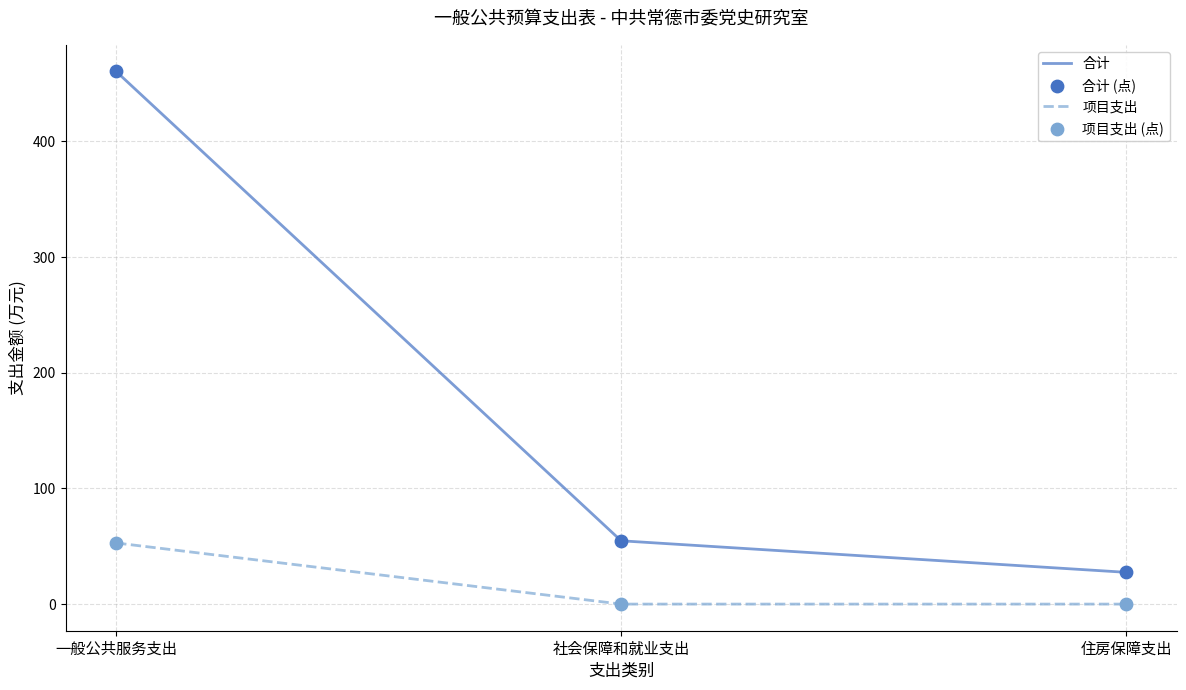

What is the total value across all series at 住房保障支出?

27.5